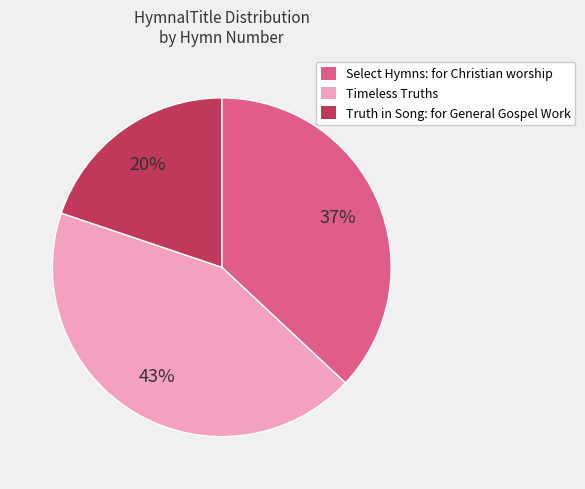

To the nearest percent, what percentage of the pie is Truth in Song: for General Gospel Work?

20%